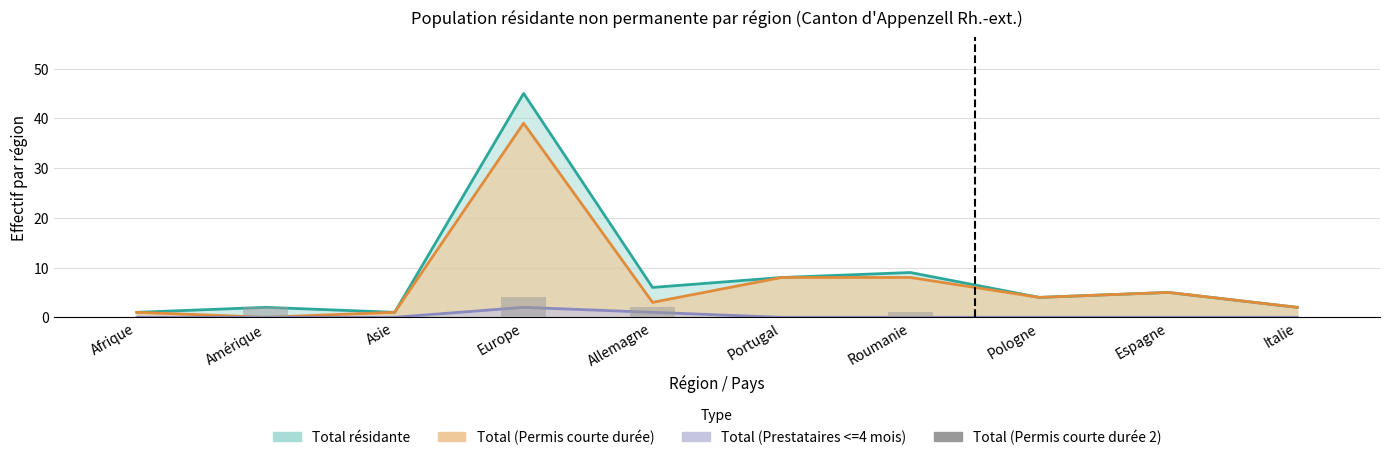

What is the value of the 5th bar from the left?

2